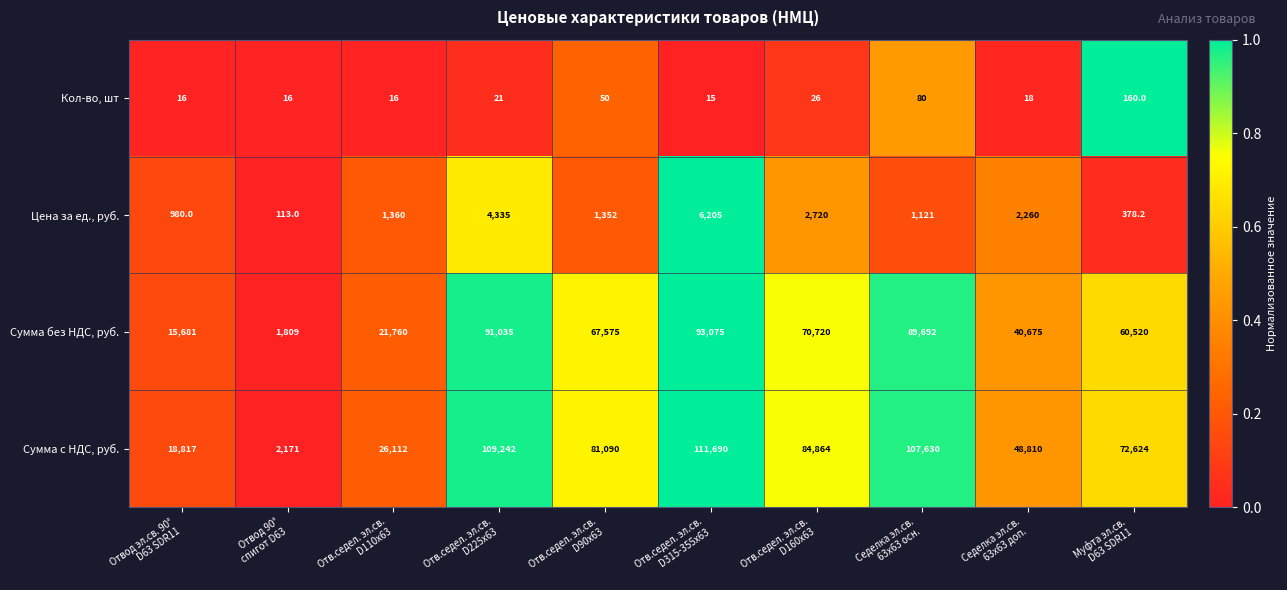

At how many categories does at least one series exceed 100238?

3